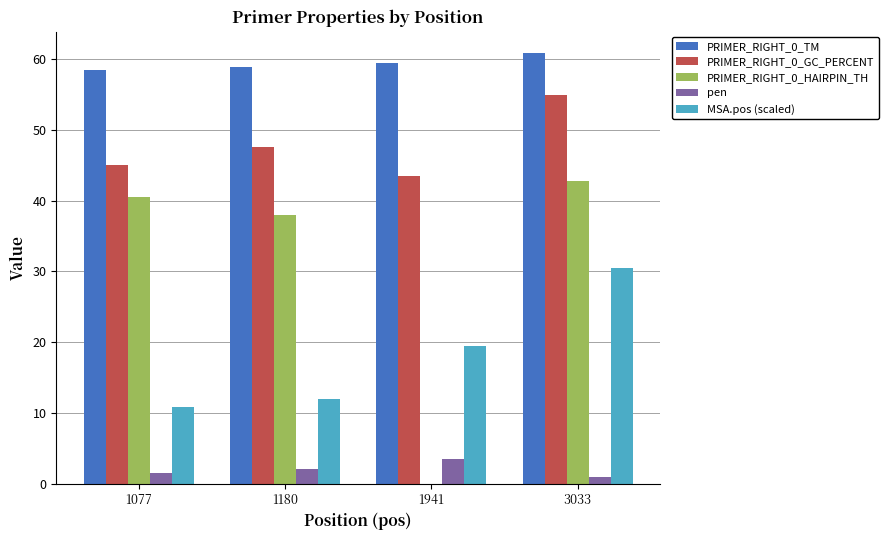

Between 1180 and 1941, which series saw the biggest shift?

PRIMER_RIGHT_0_HAIRPIN_TH